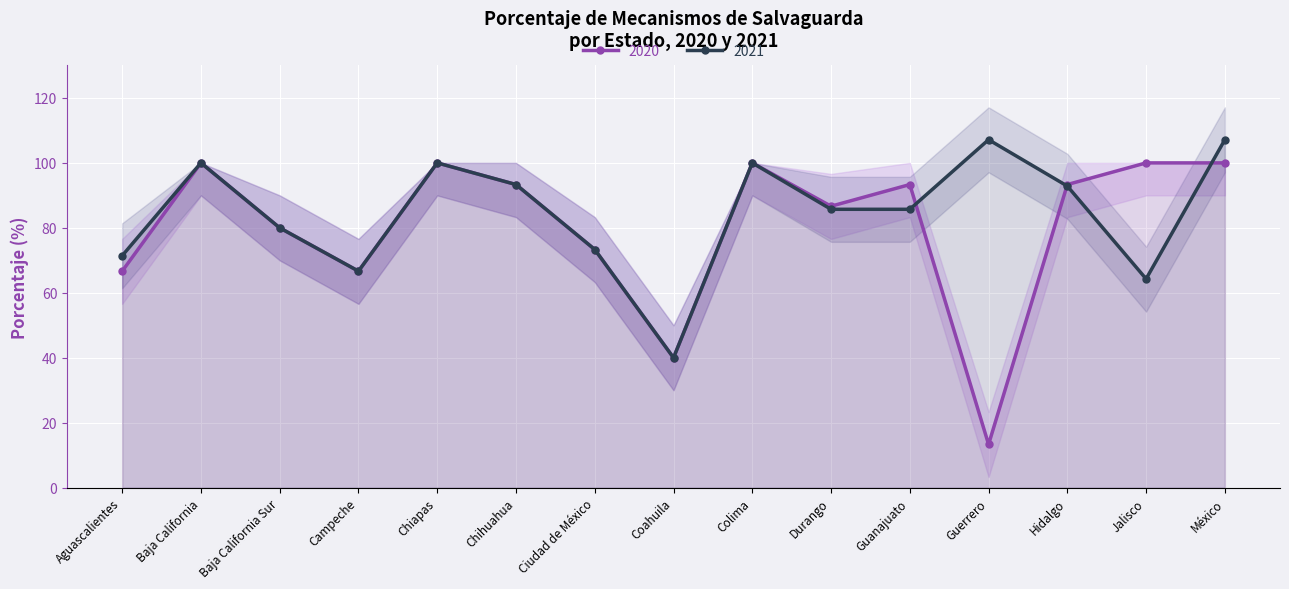

Which category has the highest value in the 2020 series?

Baja California